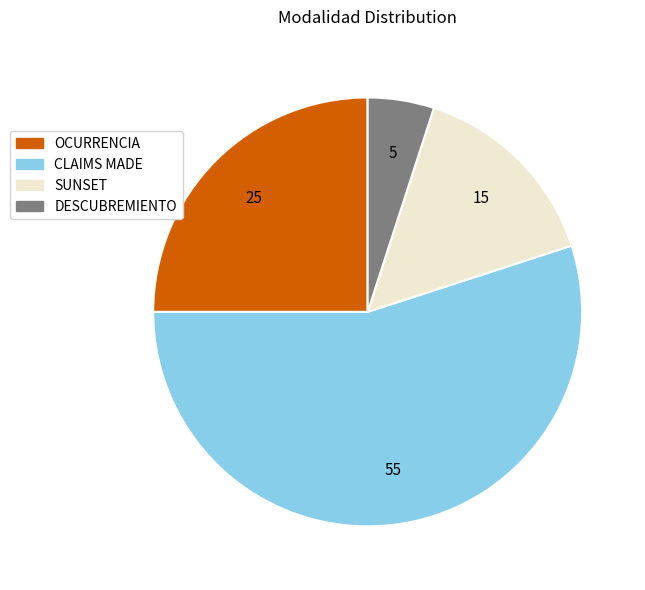

Which has a higher value, OCURRENCIA or CLAIMS MADE?

CLAIMS MADE